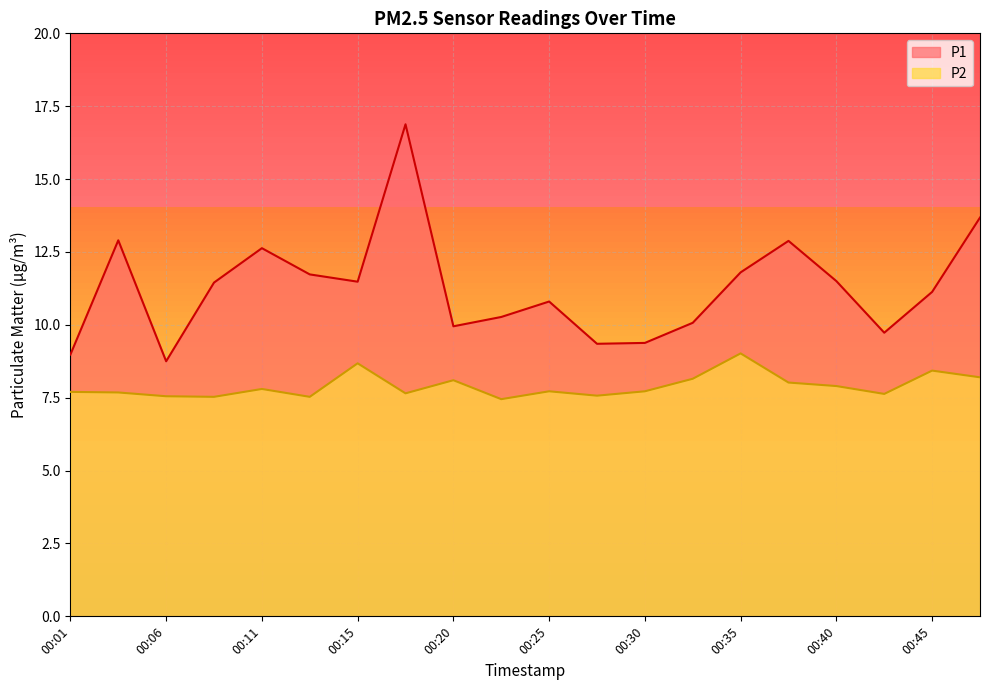

Rank the series by their average value, from highest to lowest.

P1, P2